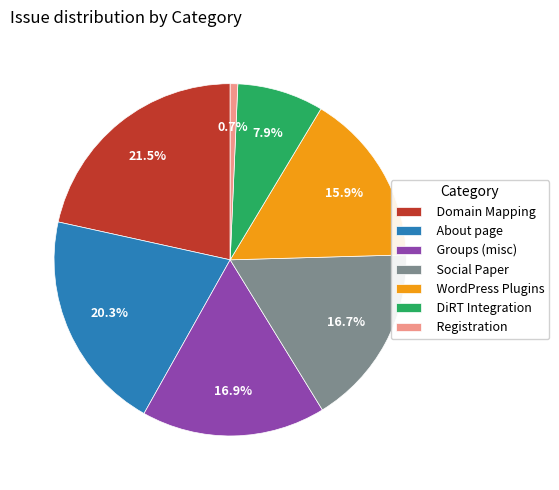

What percentage is the Social Paper slice, to the nearest percent?

17%